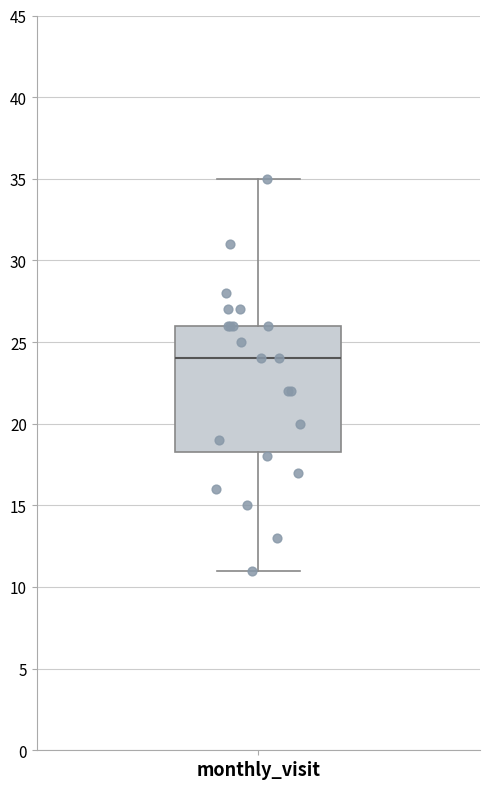

Where does the lower whisker of the box for monthly_visit end on the y-axis? The values are not printed on the chart, so give them approximately, as read against the axis.

11.0